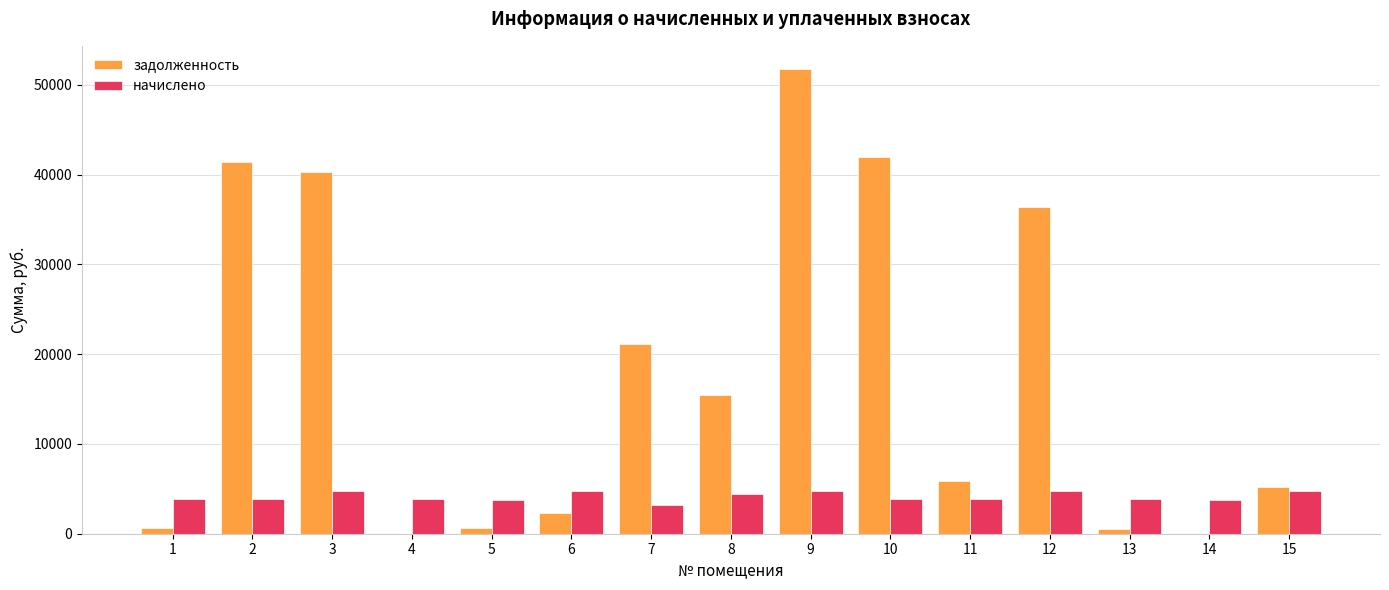

Which series has the widest spread of values?

задолженность